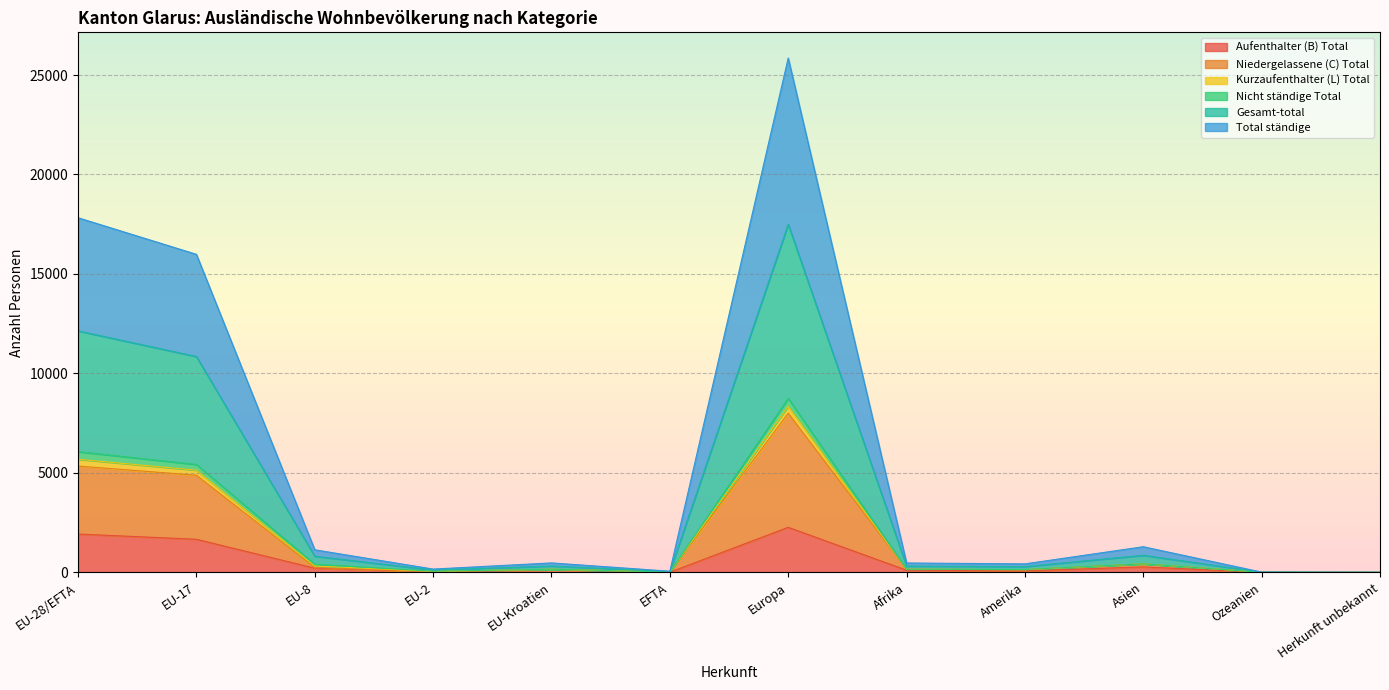

How many data points does each series have?

12